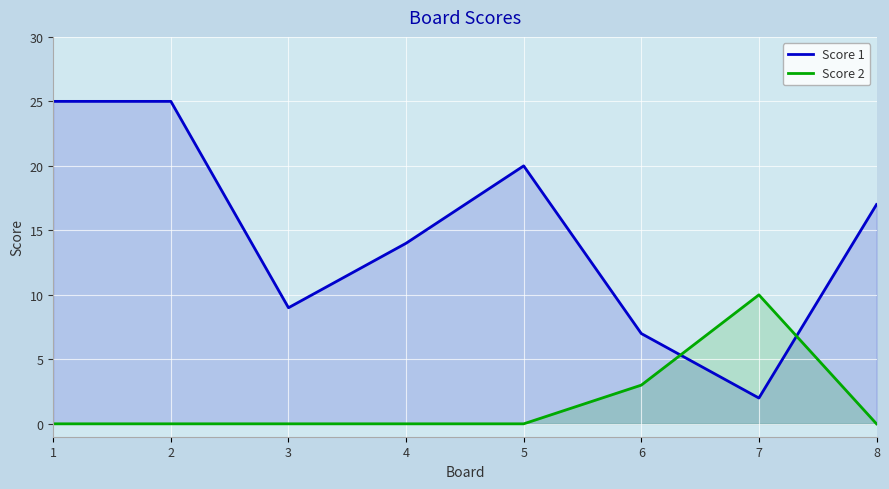

Which series has the widest spread of values?

Score 1